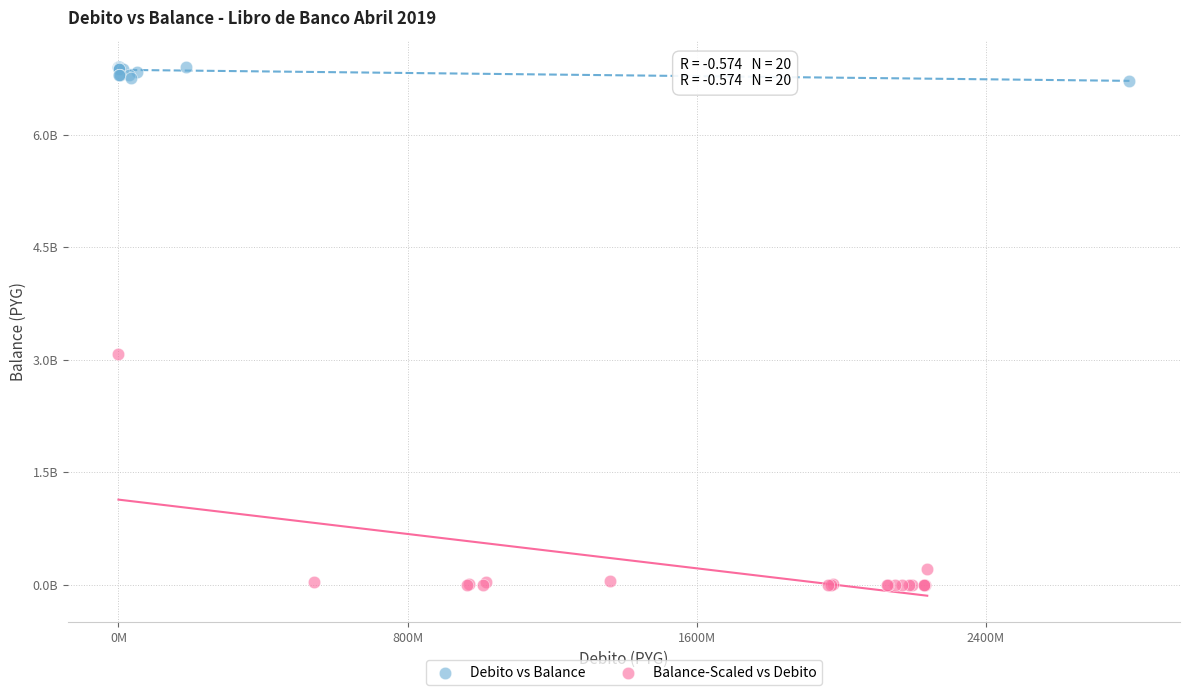

Which series contains the highest Y value?

Debito vs Balance